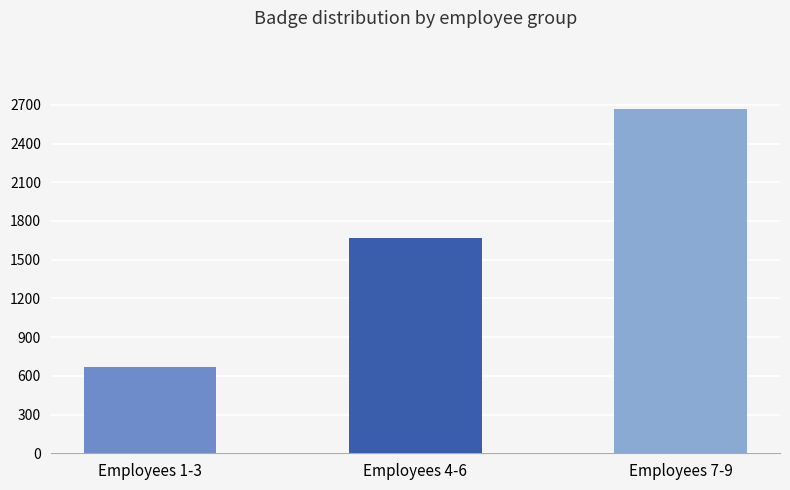

What is the change in value from Employees 1-3 to Employees 4-6?

+999